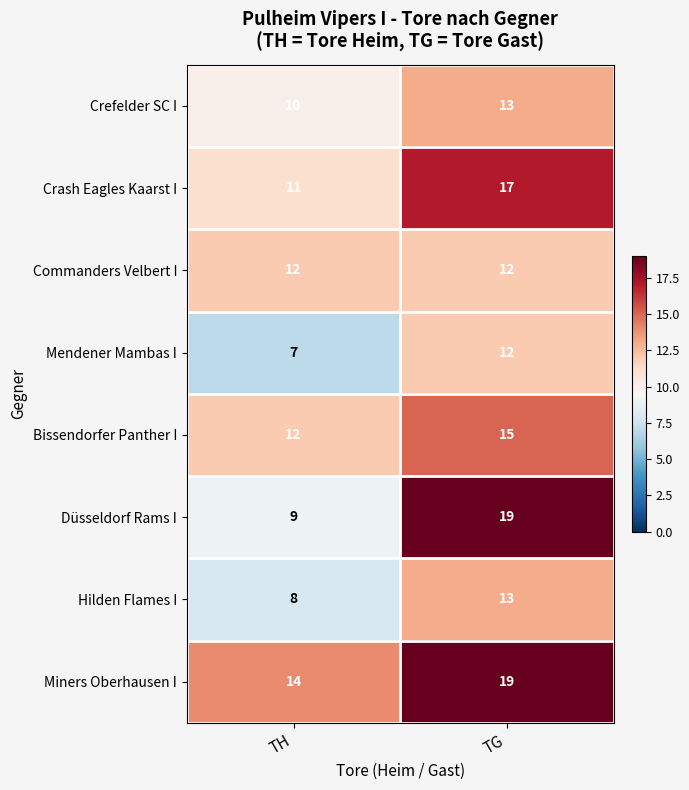

At which label is Hilden Flames I closest to 10?

TH